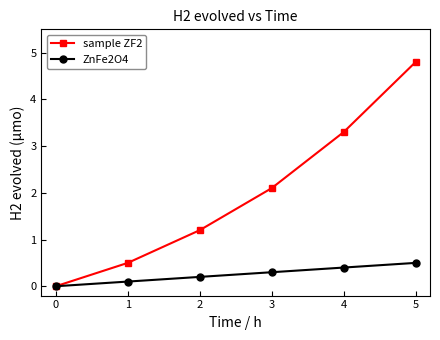

What is the difference between the sample ZF2 values at 3 and 1?

1.6